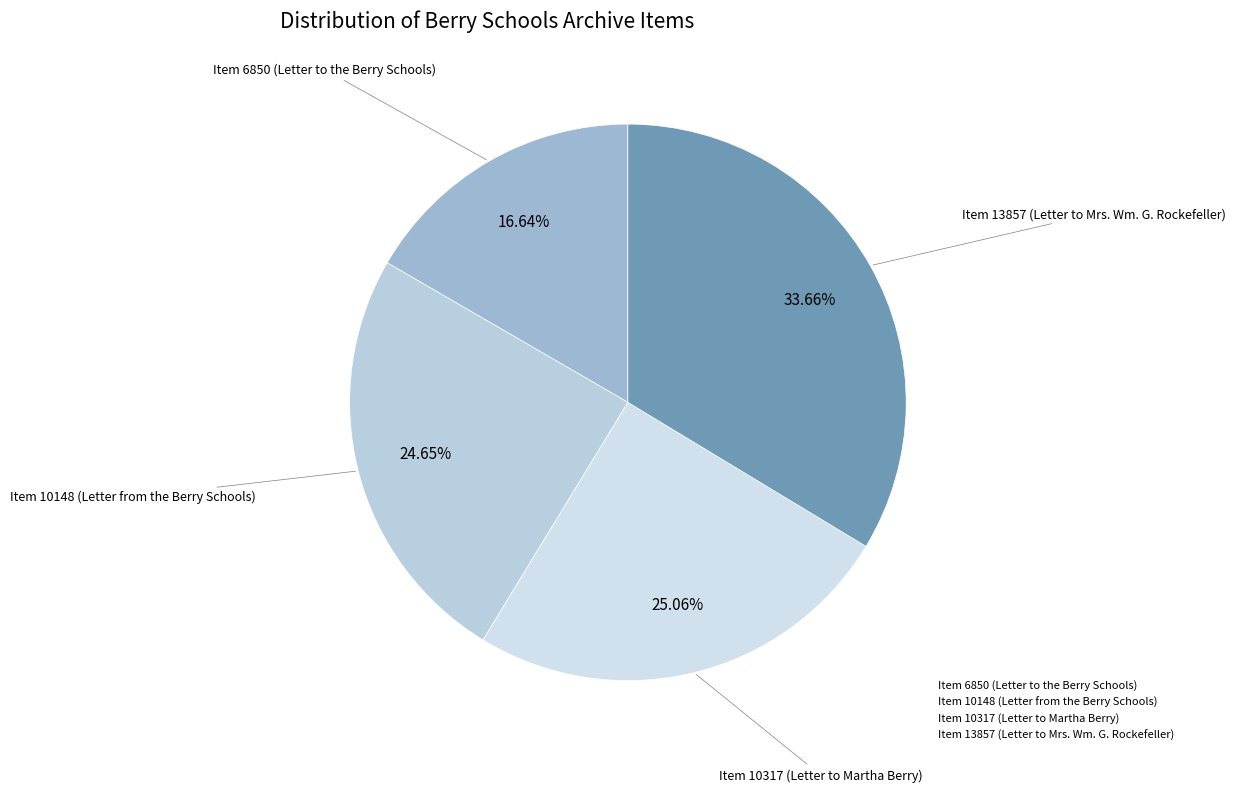

True or false: Item 6850 (Letter to the Berry Schools) accounts for 28% of the total.

False